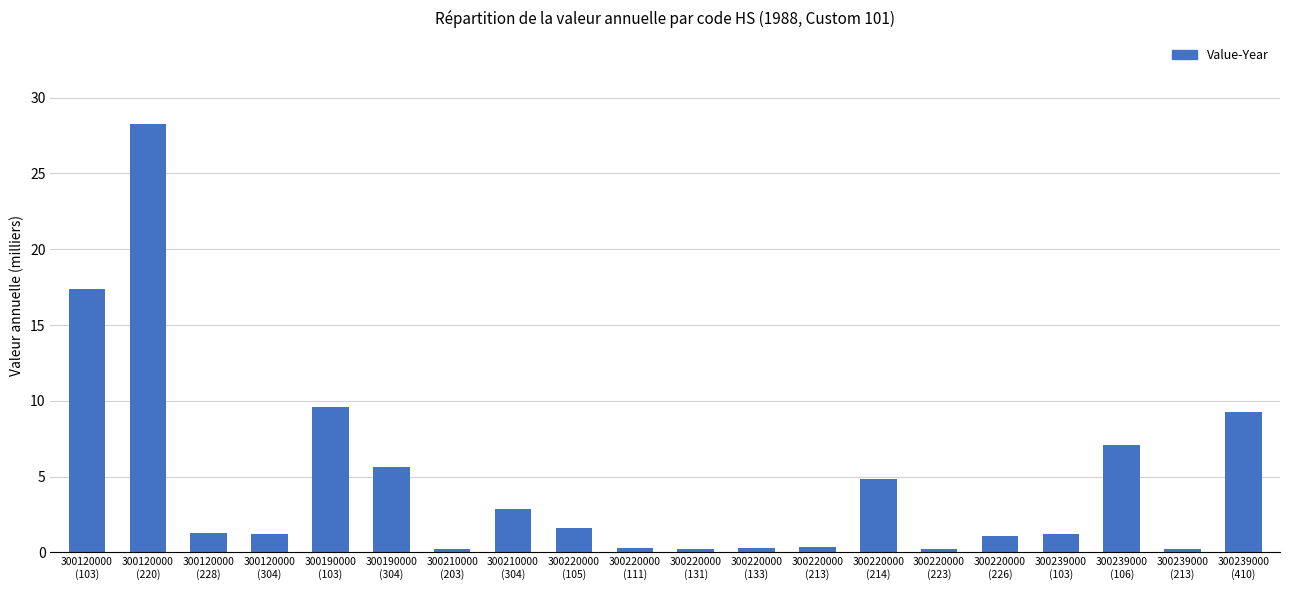

What is the label of the 18th bar from the right?

300120000
(228)